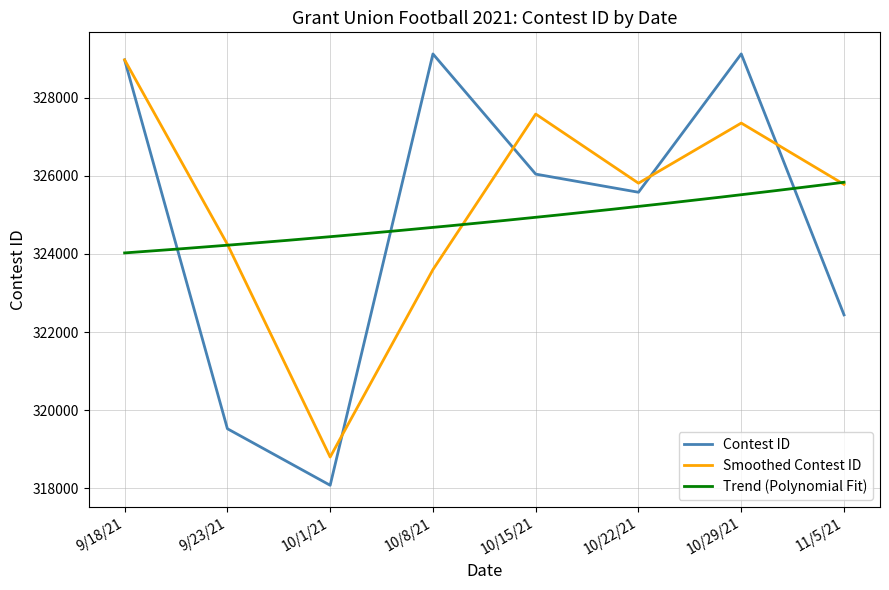

Reading left to right, transcribe all the data shown in this chart.

328964	319526	318079	329116	326041	325577	329117	322439